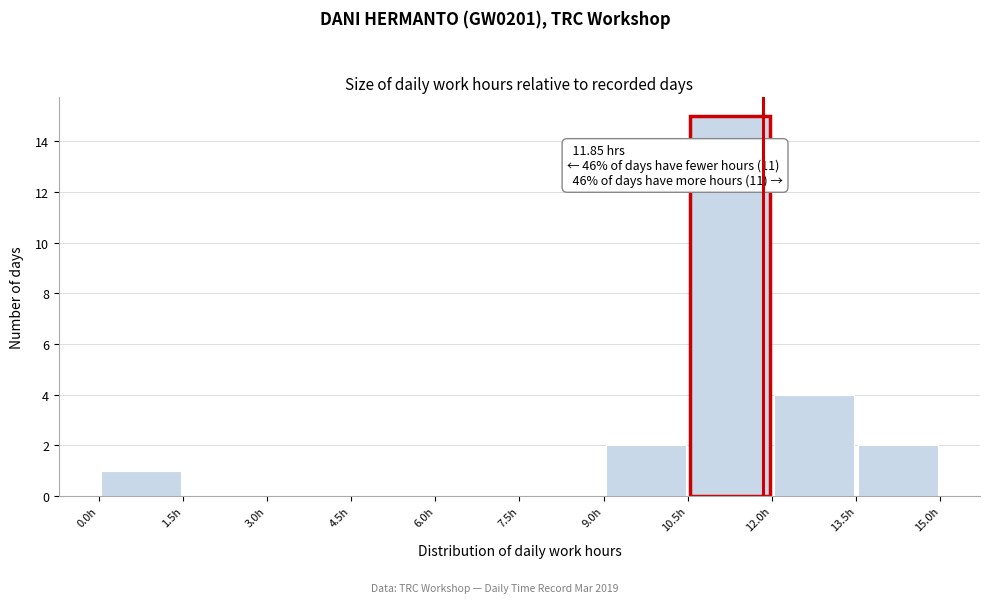

Which range on the x-axis has the tallest bar?

10.5 to 12.0